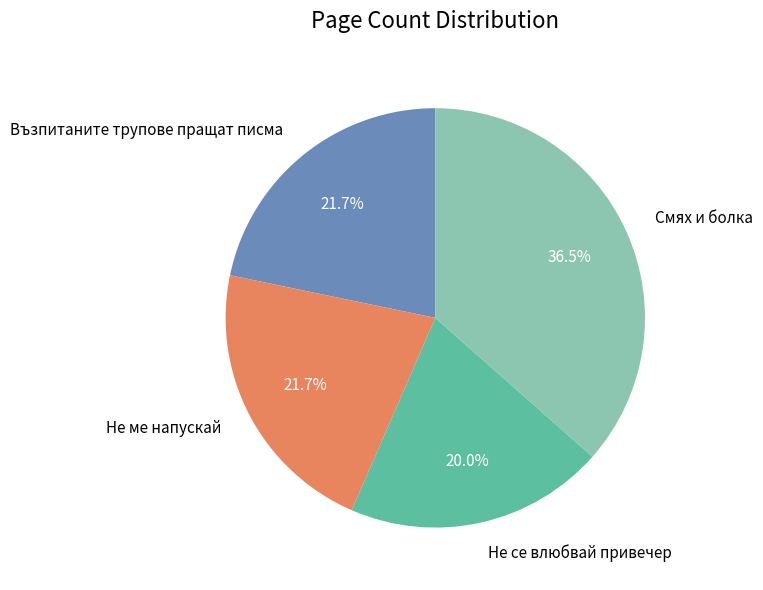

To the nearest percent, what is the combined percentage of Не се влюбвай привечер and Не ме напускай?

42%